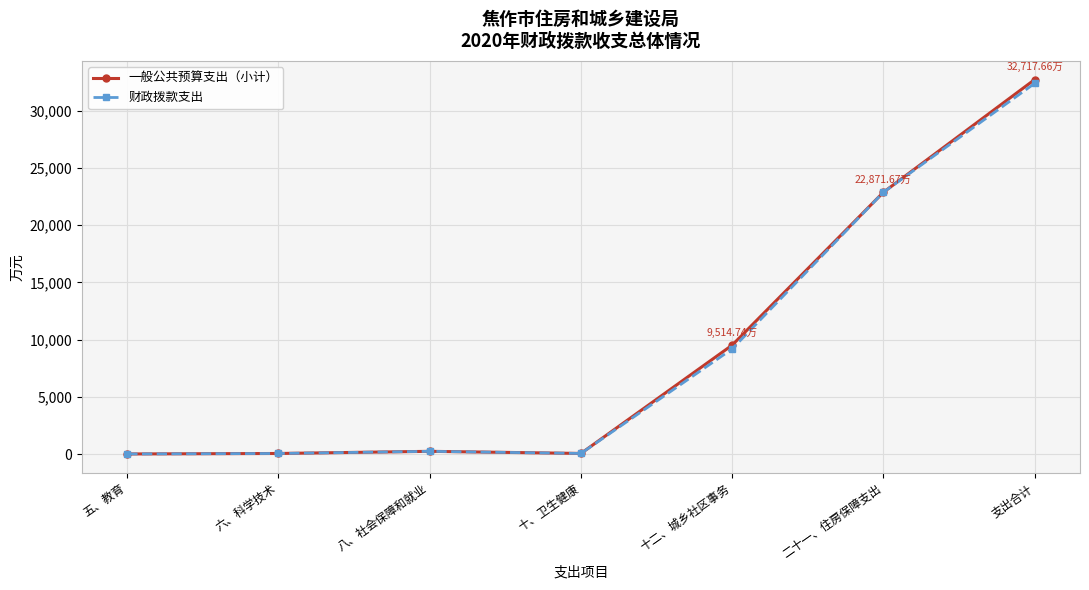

What are all the series names shown in the legend?

一般公共预算支出（小计）, 财政拨款支出